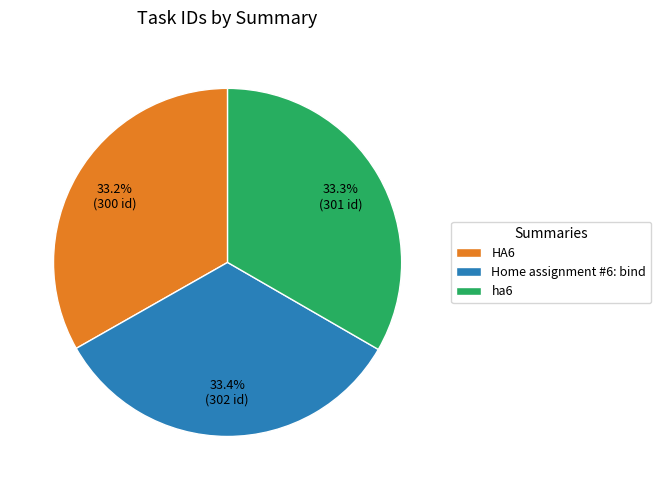

Approximately how many times larger is the value at Home assignment #6: bind compared to HA6?

1.0